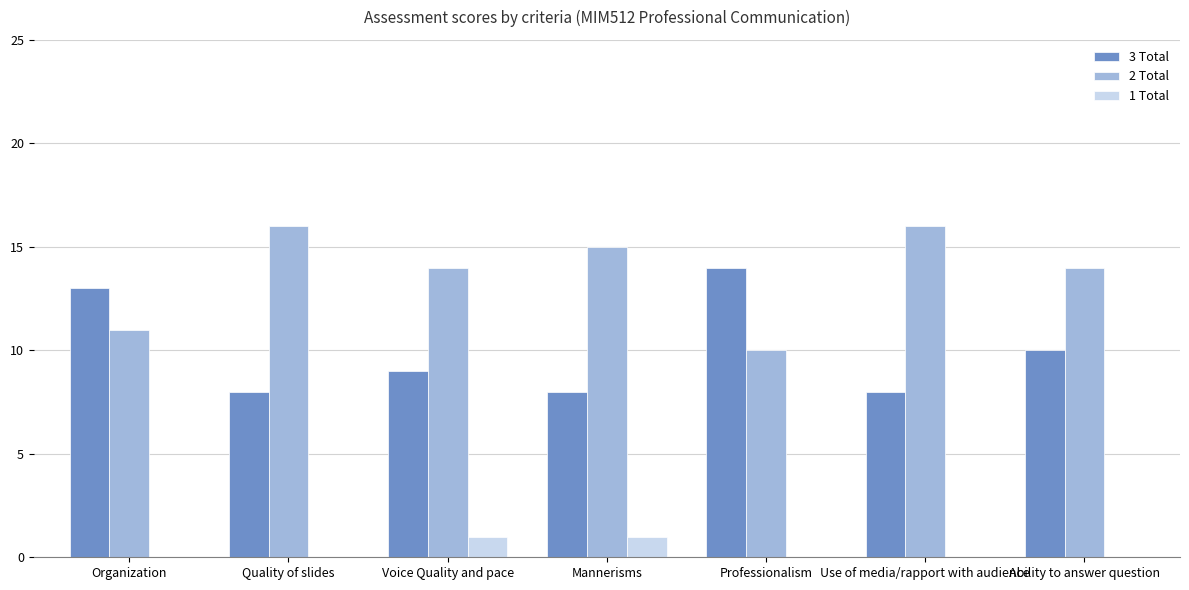

True or false: 3 Total has a value of 14 at Quality of slides.

False